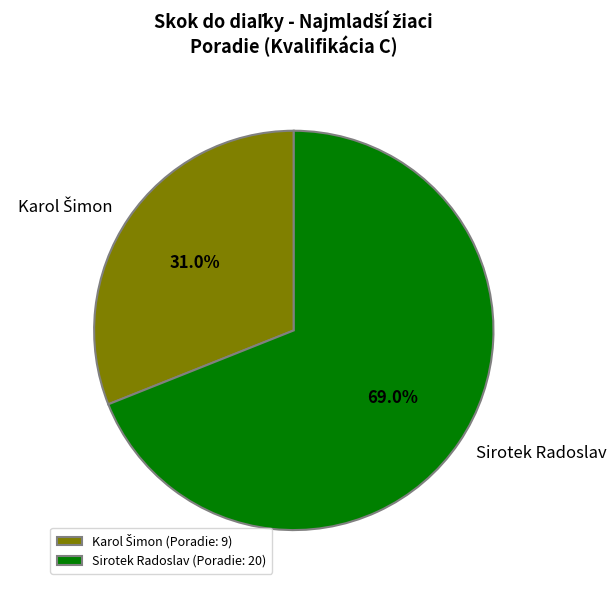

Does any single category account for the majority?

Yes